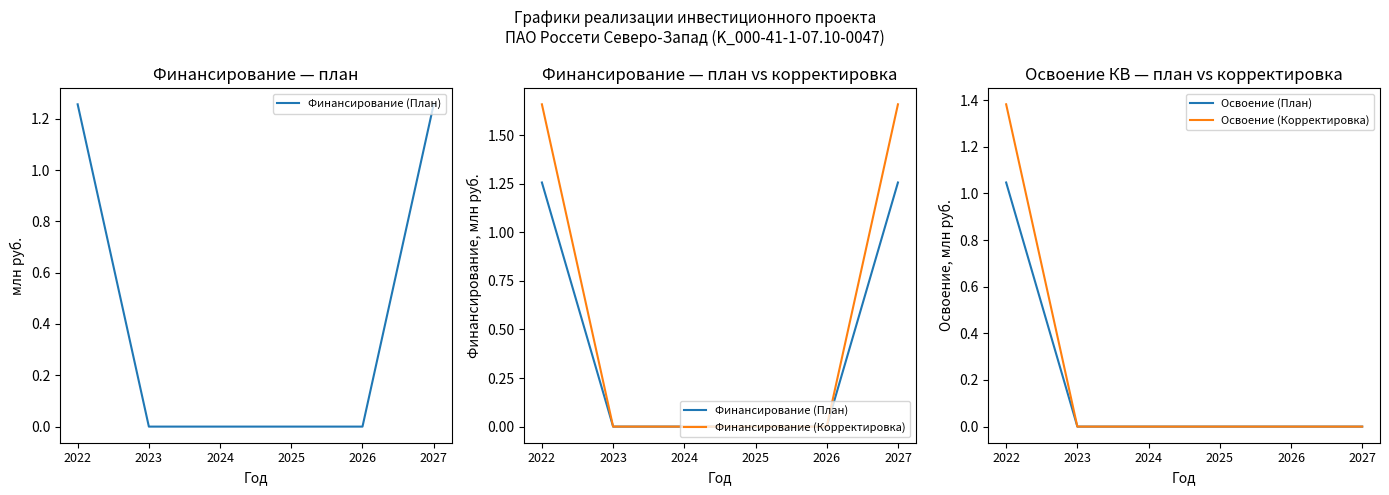

What is the value of the Освоение (План) point at the 1st from the left?

1.0